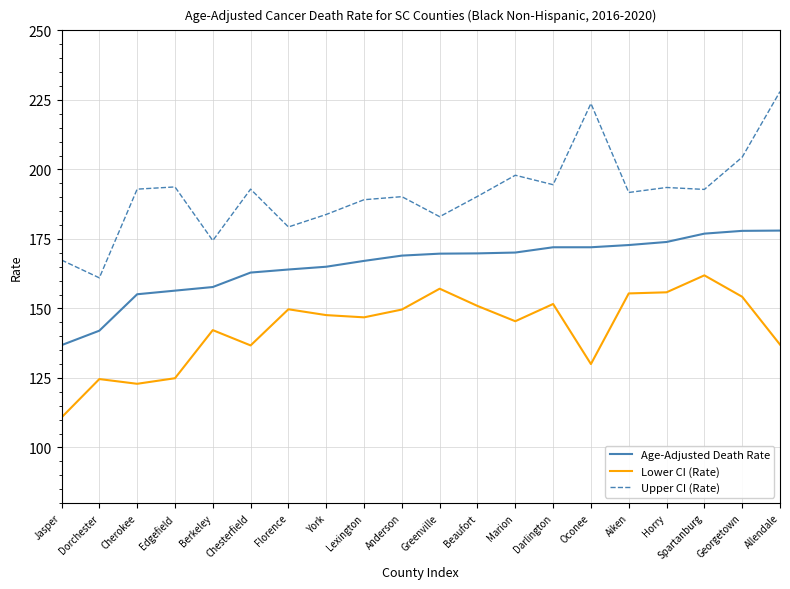

Rank the series by their maximum value, from highest to lowest.

Upper CI (Rate), Age-Adjusted Death Rate, Lower CI (Rate)